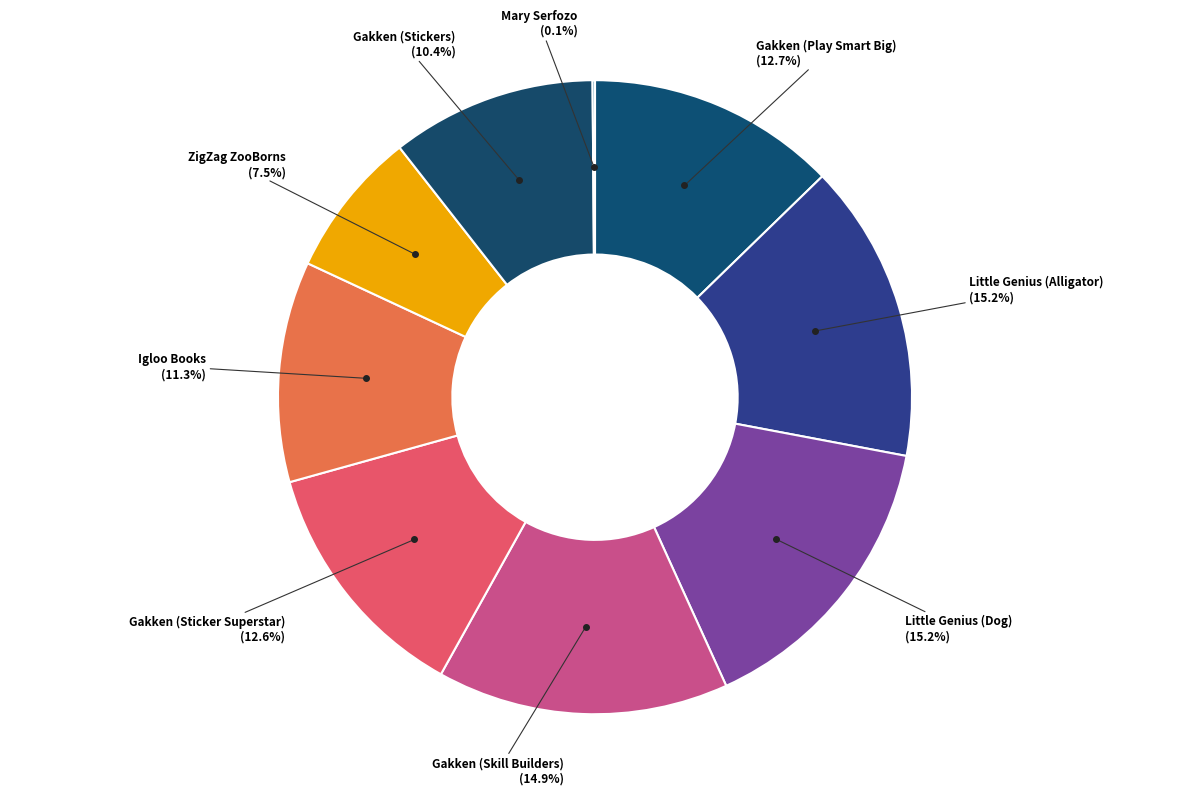

Rank the categories by value from highest to lowest.

Little Genius (Alligator), Little Genius (Dog), Gakken (Skill Builders), Gakken (Play Smart Big), Gakken (Sticker Superstar), Igloo Books, Gakken (Stickers), ZigZag ZooBorns, Mary Serfozo